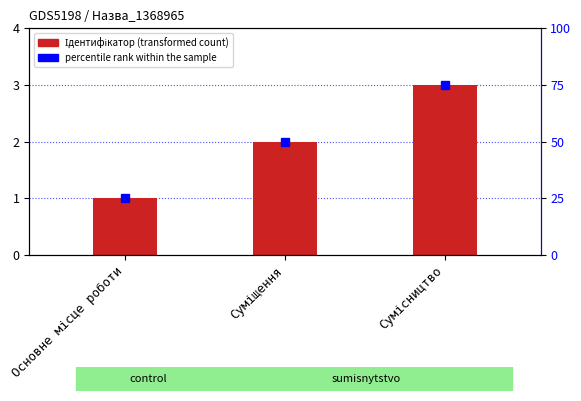

List the labels in order of value, largest first.

Сумісництво, Суміщення, Основне місце роботи